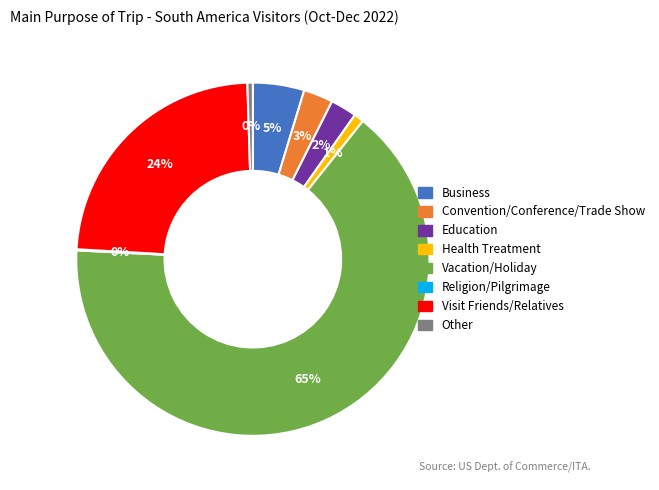

Is it true that Health Treatment is 9% of the pie?

False